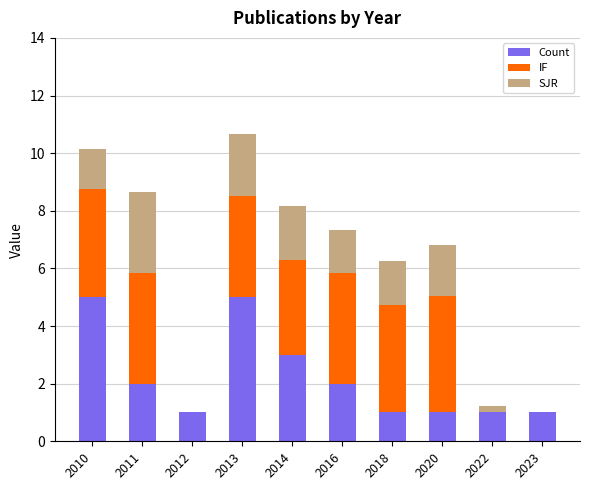

Is it true that Count equals 3.4 at 2011?

False